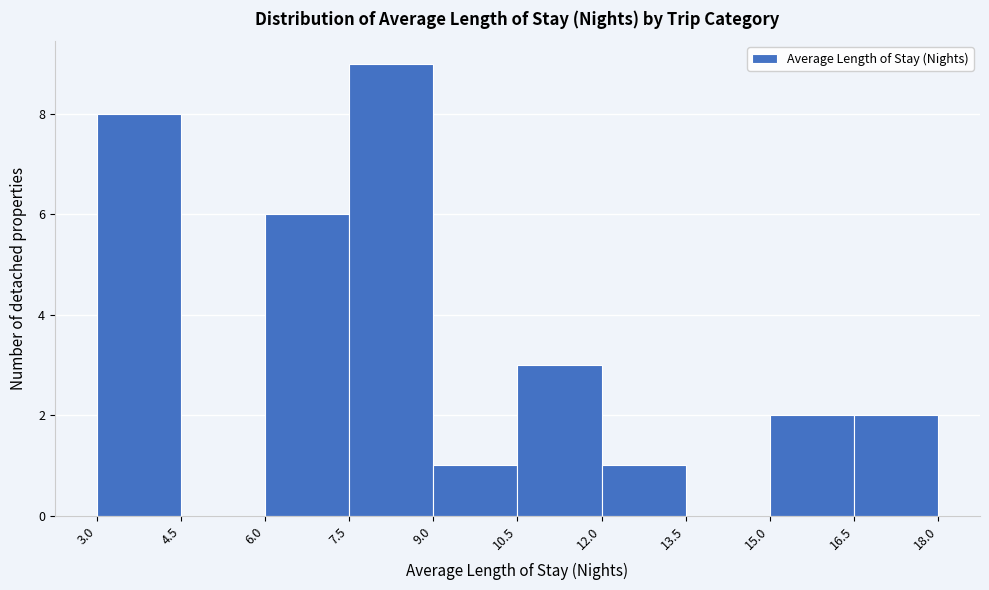

Reading left to right, transcribe this chart: for each bar, give the range it covers on the x-axis and its height. The values are not printed on the chart, so give them approximately, as read against the axis.

3.0 to 4.5: 8
4.5 to 6.0: 0
6.0 to 7.5: 6
7.5 to 9.0: 9
9.0 to 10.5: 1
10.5 to 12.0: 3
12.0 to 13.5: 1
13.5 to 15.0: 0
15.0 to 16.5: 2
16.5 to 18.0: 2